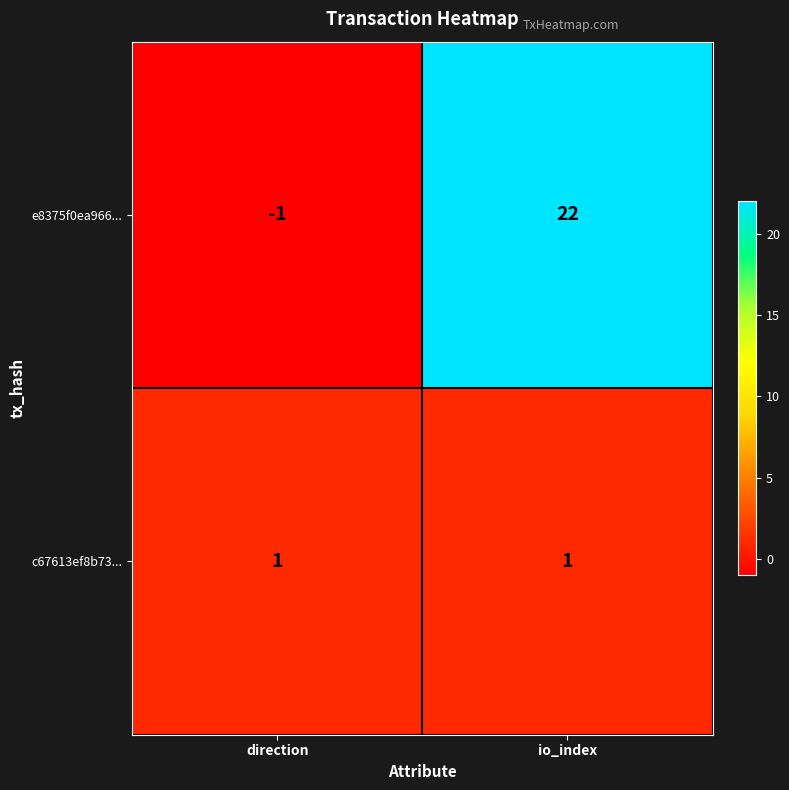

Rank the series by their maximum value, from highest to lowest.

e8375f0ea966..., c67613ef8b73...